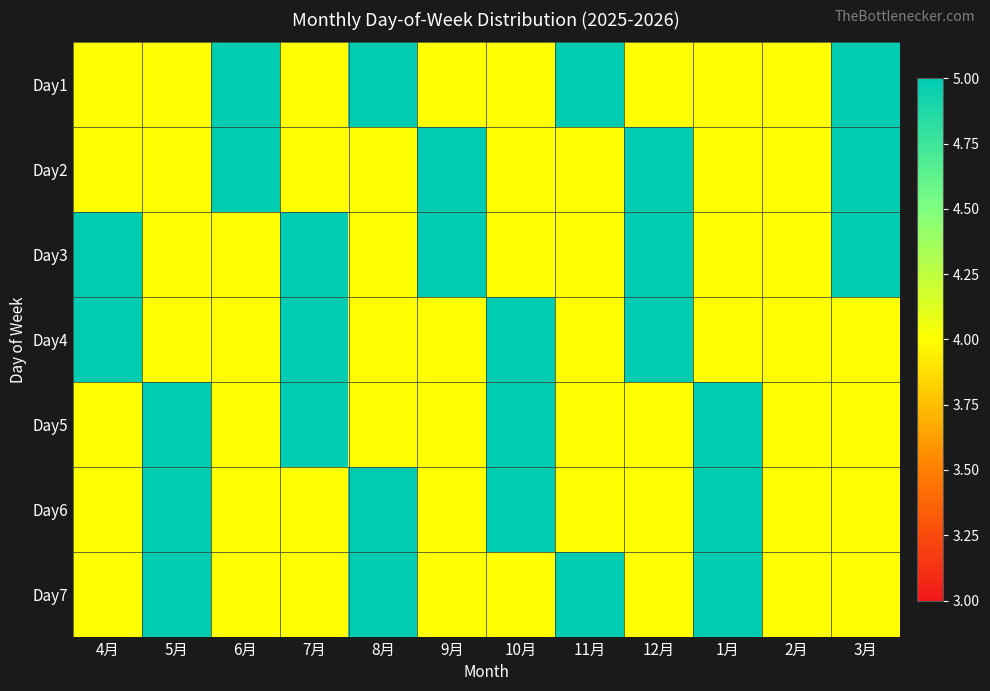

List the series in order of their peak value, highest first.

Day1, Day2, Day3, Day4, Day5, Day6, Day7